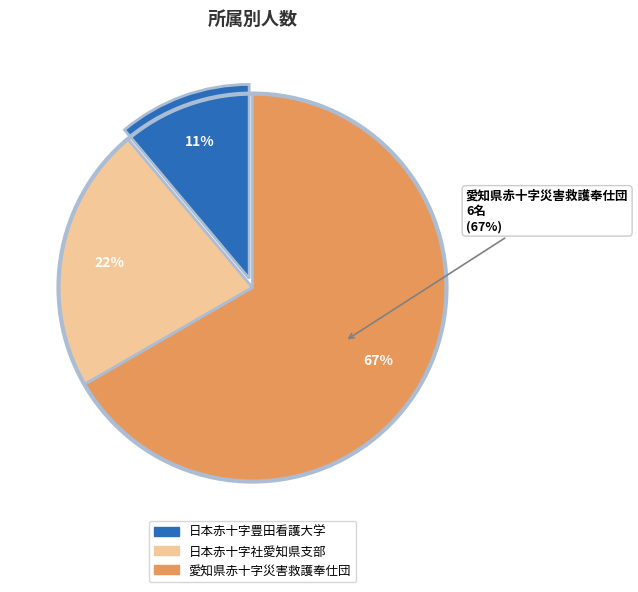

What percentage is the 愛知県赤十字災害救護奉仕団 slice, to the nearest percent?

67%